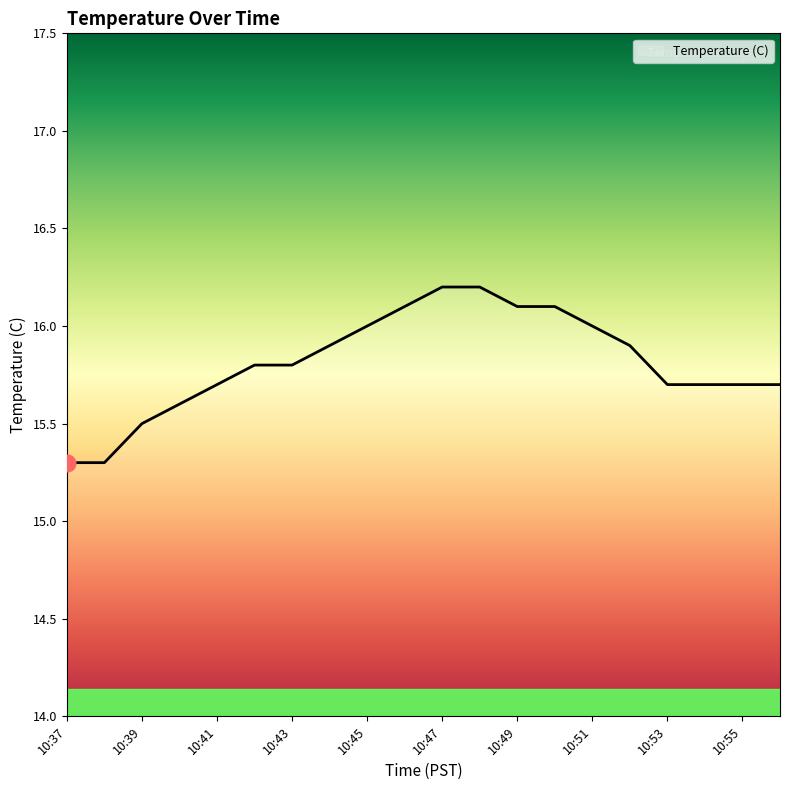

Is this an area chart (filled region under the line)?

No